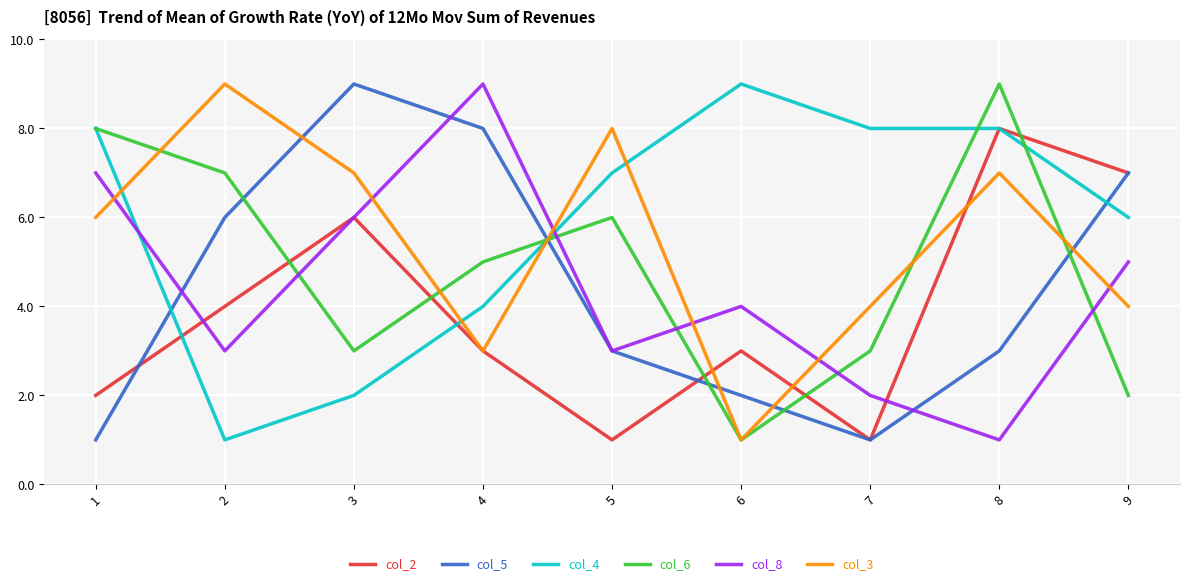

Which series ends up on top after the final intersection of col_6 and col_8?

col_8